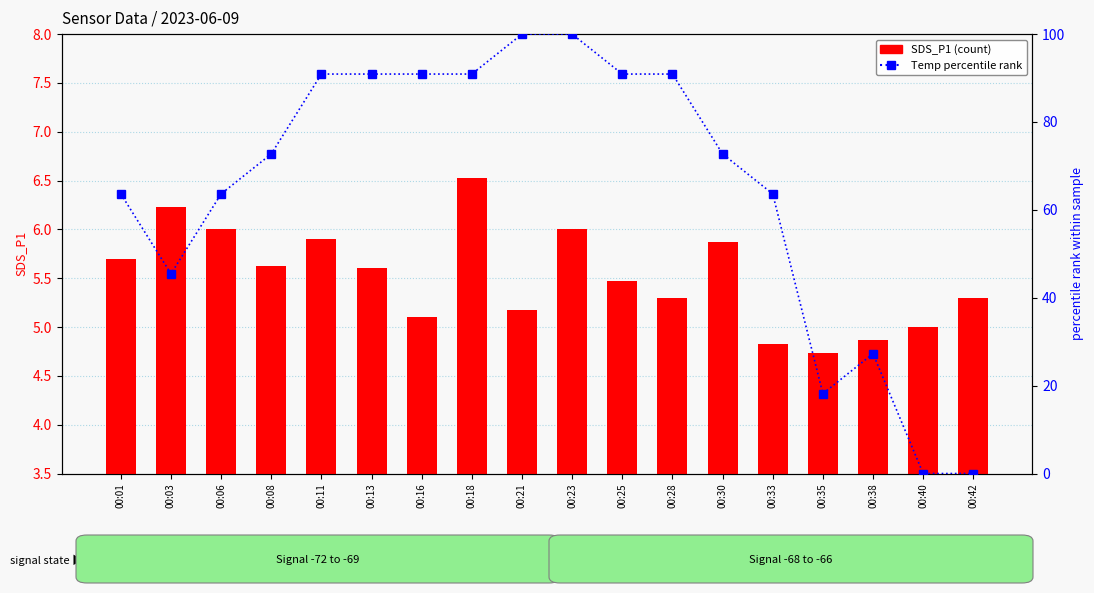

At how many categories does at least one series exceed 19?

15